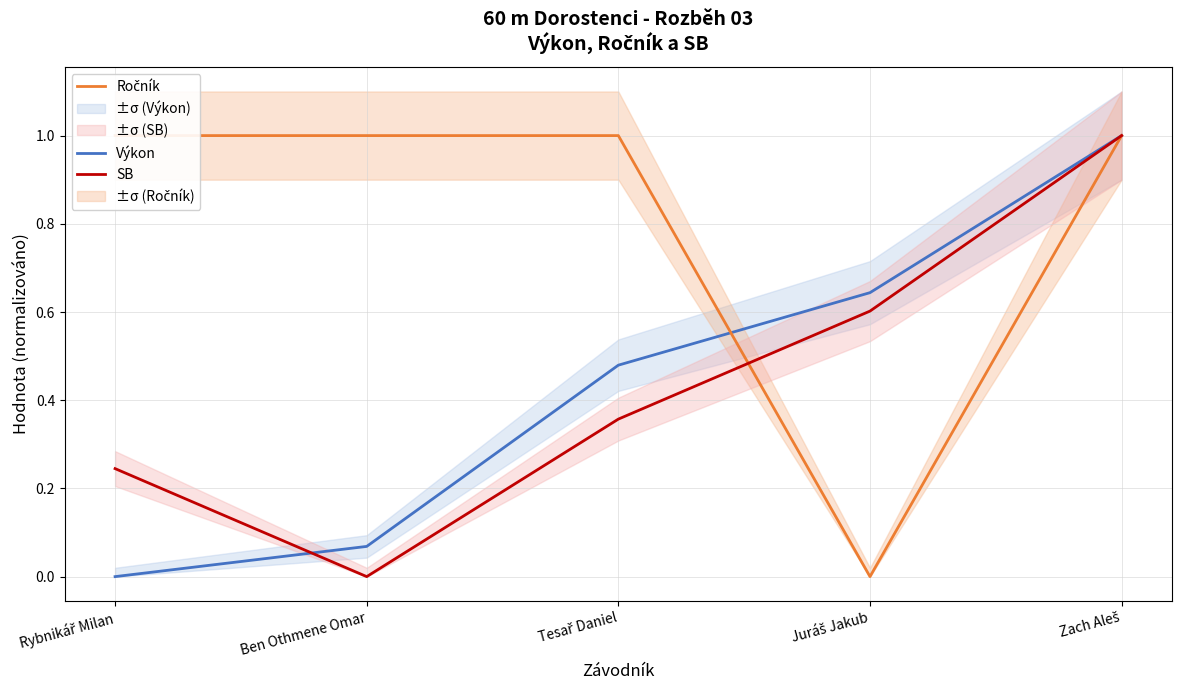

At which category is the sum across all series the highest?

Zach Aleš